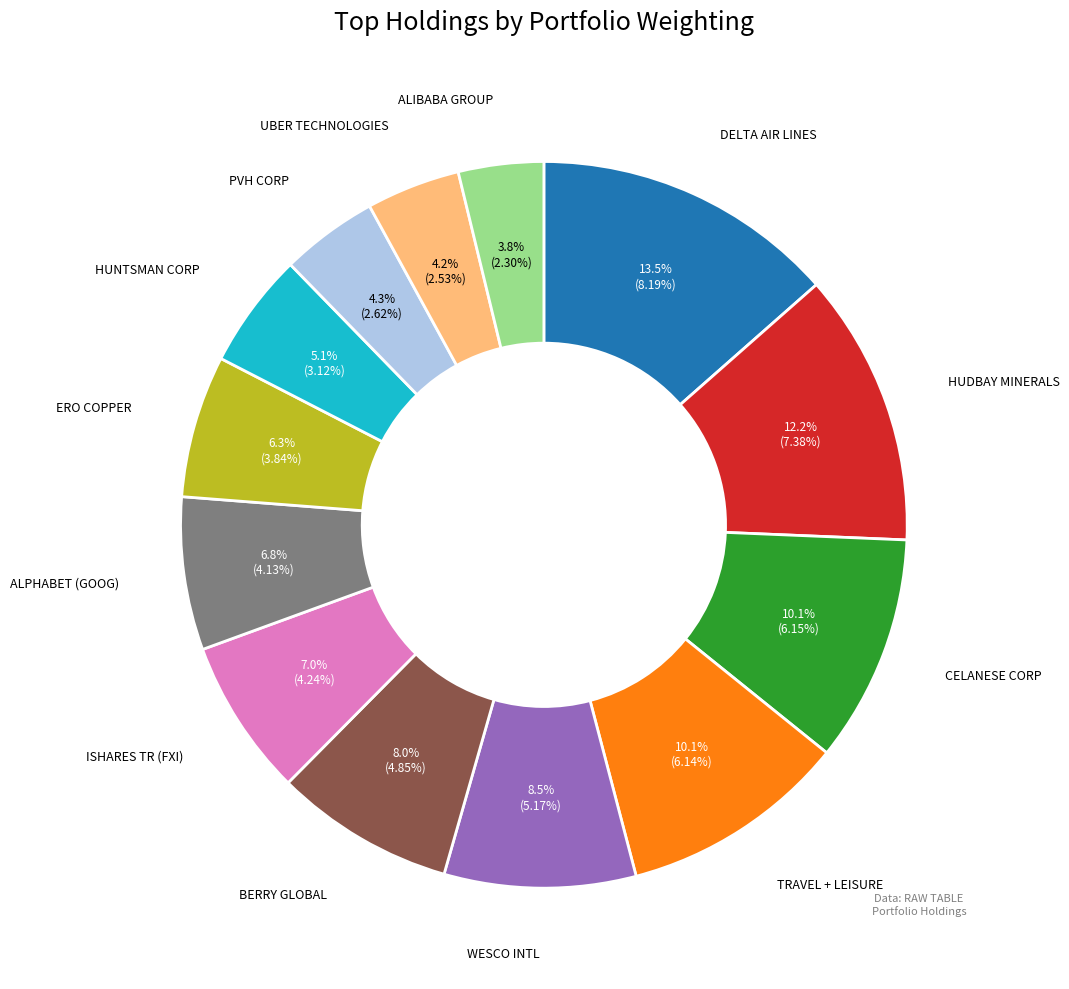

Is there any slice that represents more than half of the pie?

No